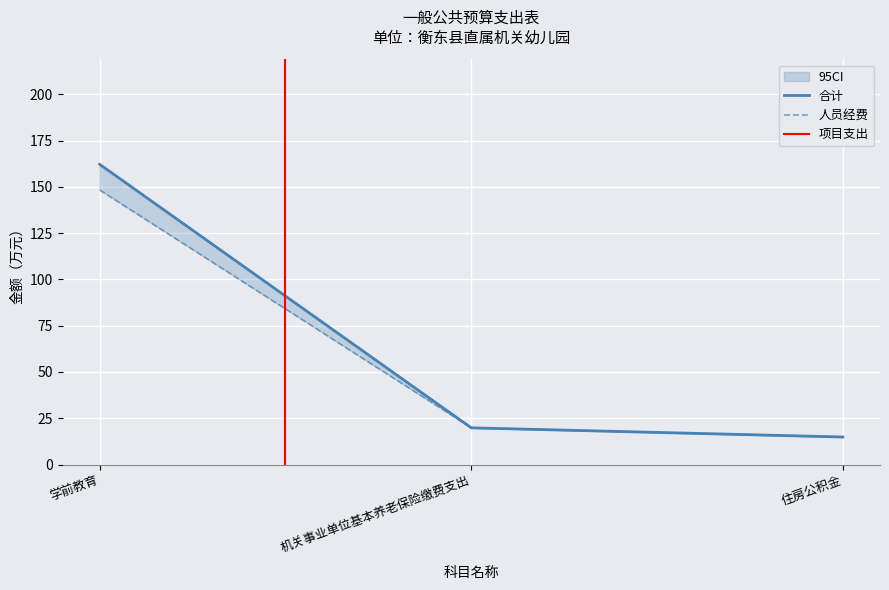

Is the value of 人员经费 at 学前教育 greater than the value of 合计 at 机关事业单位基本养老保险缴费支出?

Yes